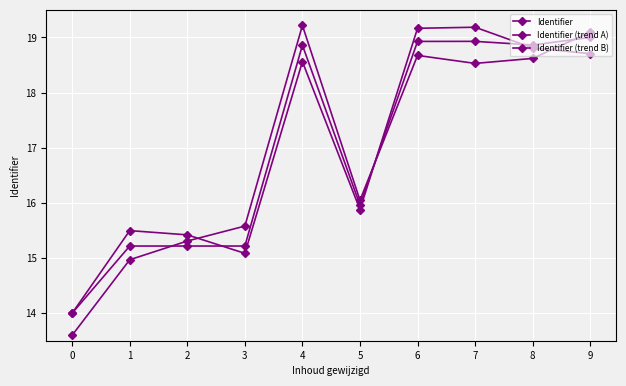

How many lines are shown in the chart?

3